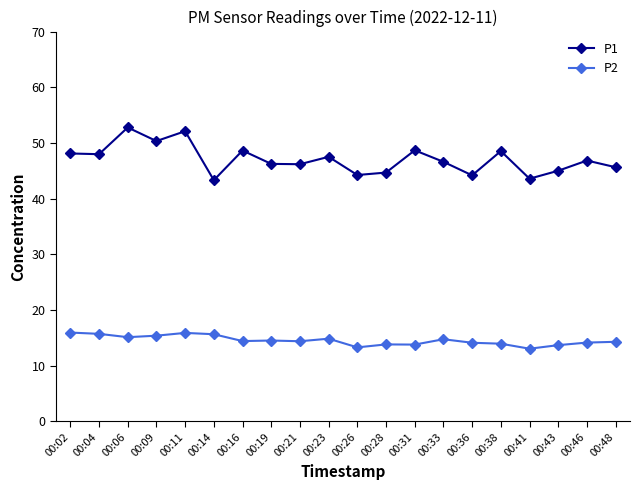

What is the spread (max minus min) of values at 00:48?

31.4